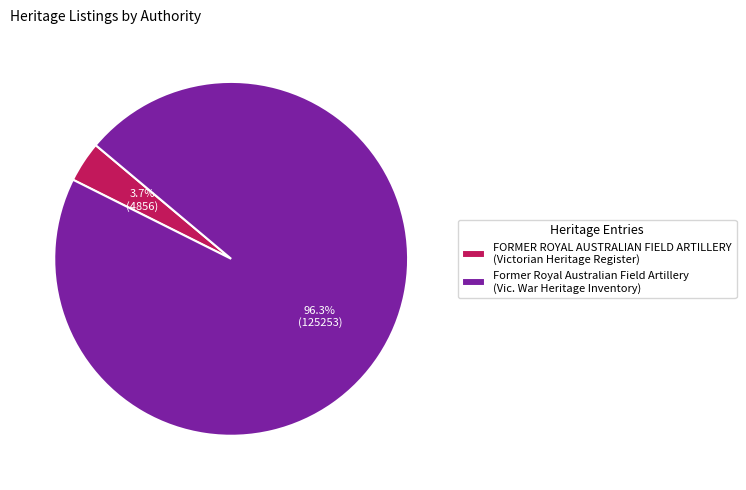

The FORMER ROYAL AUSTRALIAN FIELD ARTILLERY (Victorian Heritage Register) slice represents 4% of the pie. True or false?

True